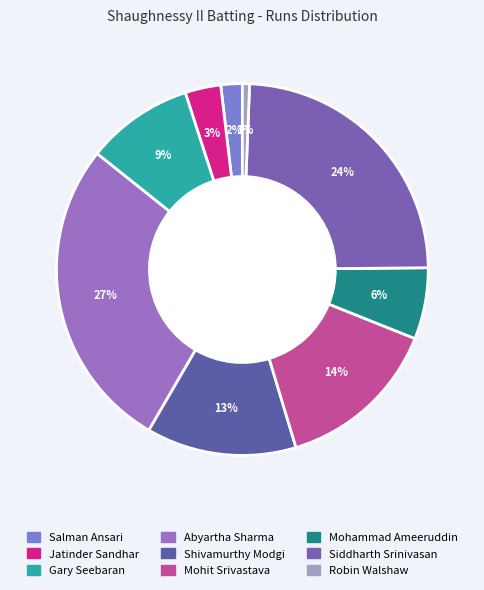

Which category has the smallest portion of the pie?

Robin Walshaw